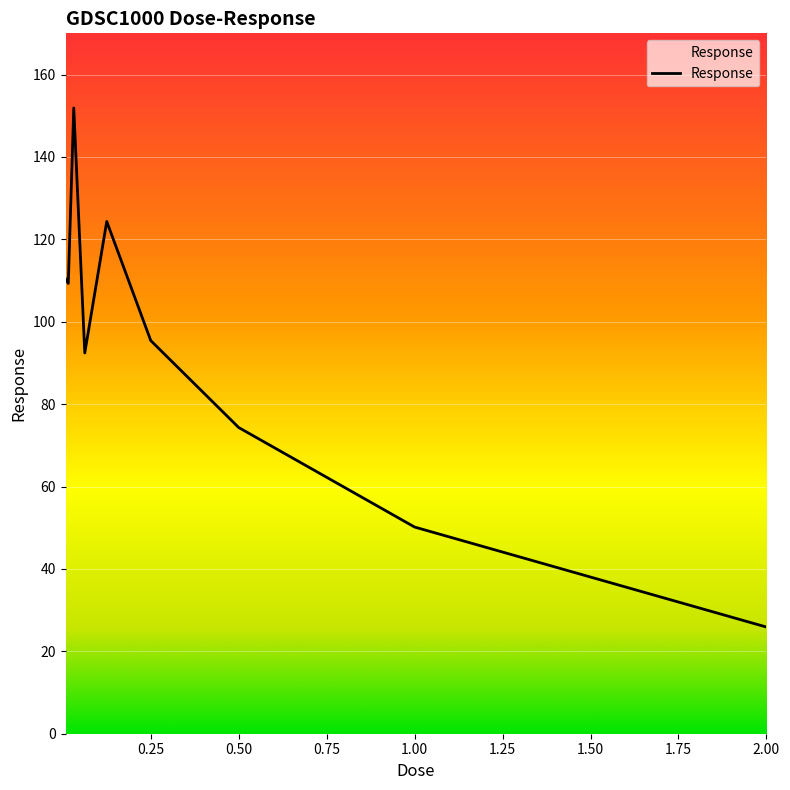

What is the minimum value shown in the chart?

25.9